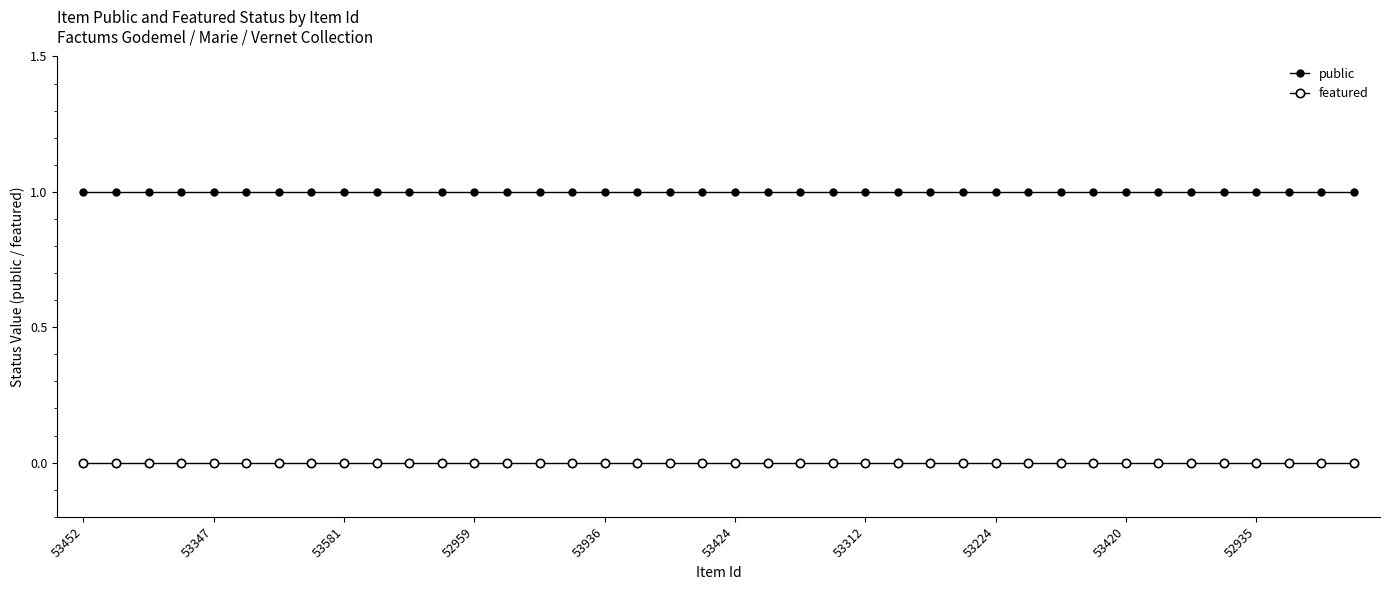

Does the chart have visible grid lines?

No